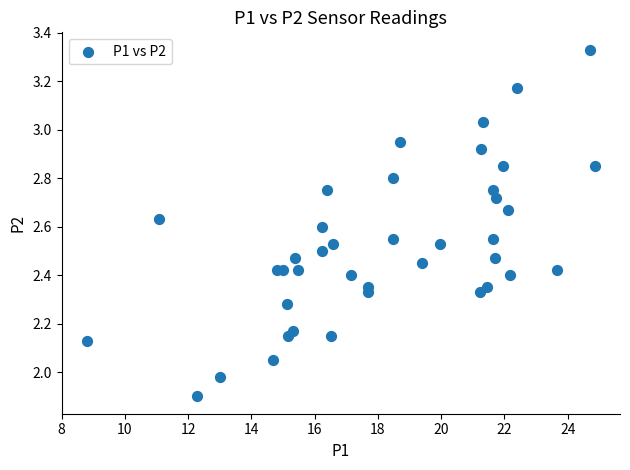

What is the range of X values (max minus min)?

16.1